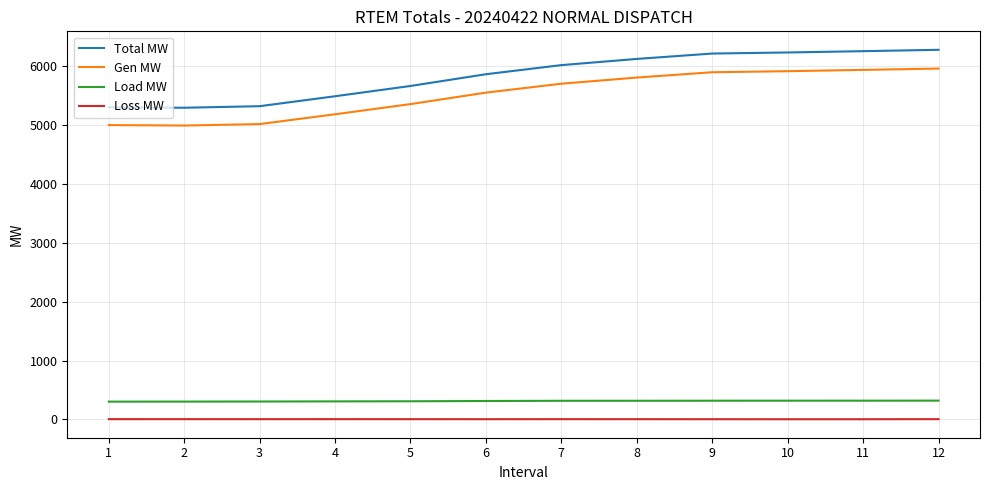

Rank the series at 8 from highest to lowest value.

Total MW, Gen MW, Load MW, Loss MW